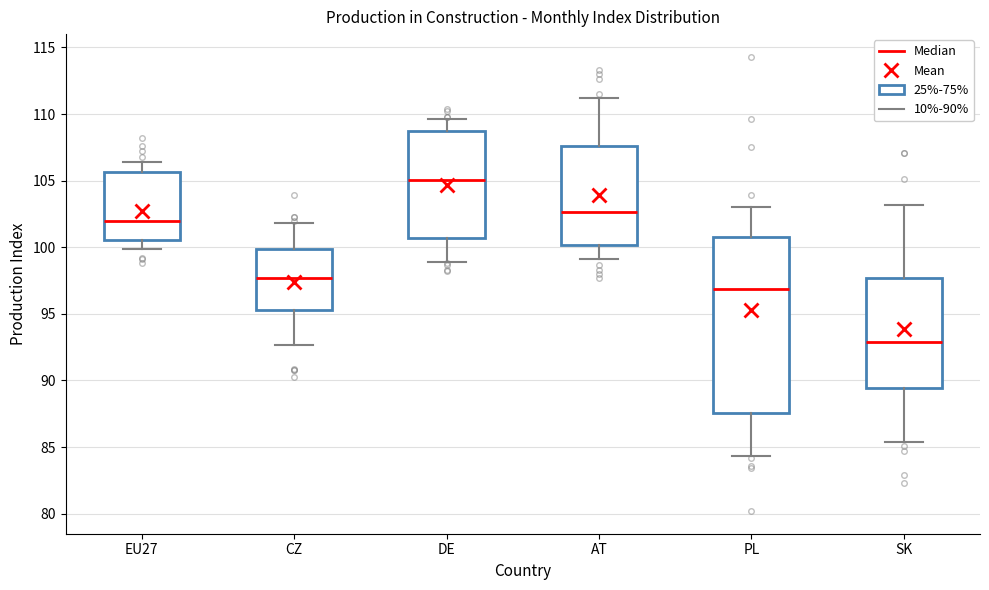

Which box is the tallest, from its lower edge to its upper edge?

PL